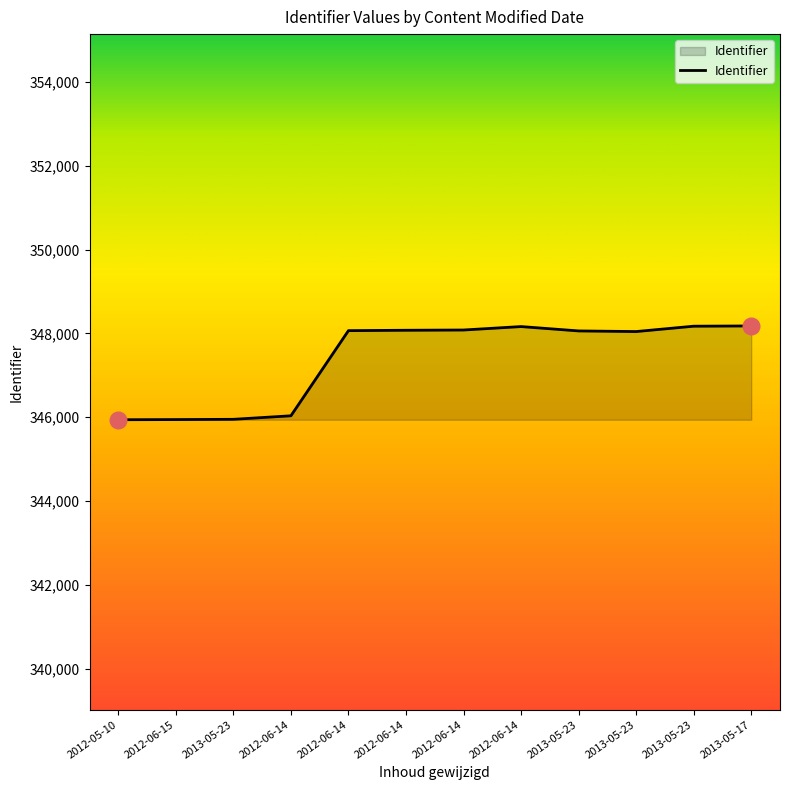

Is this an area chart (filled region under the line)?

Yes